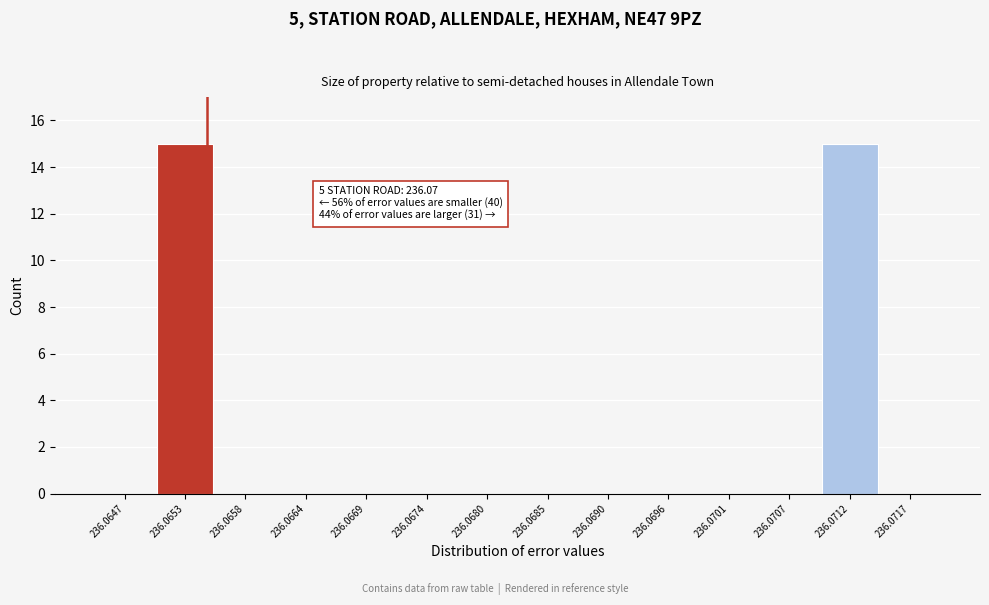

Reading left to right, list all the values displayed in this chart.

236.0647=0	236.0653=15	236.0658=0	236.0664=0	236.0669=0	236.0674=0	236.0680=0	236.0685=0	236.0690=0	236.0696=0	236.0701=0	236.0707=0	236.0712=15	236.0717=0